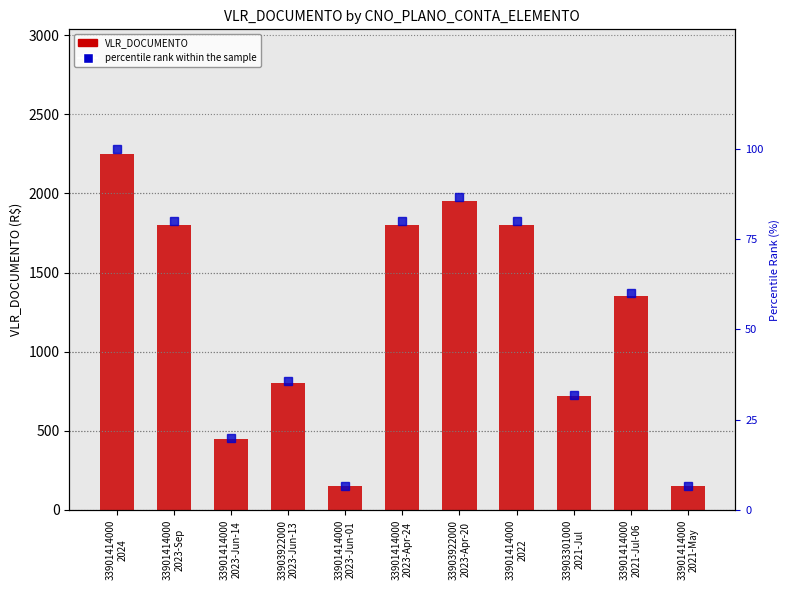

What is the highest value of the VLR_DOCUMENTO series?

2250.0